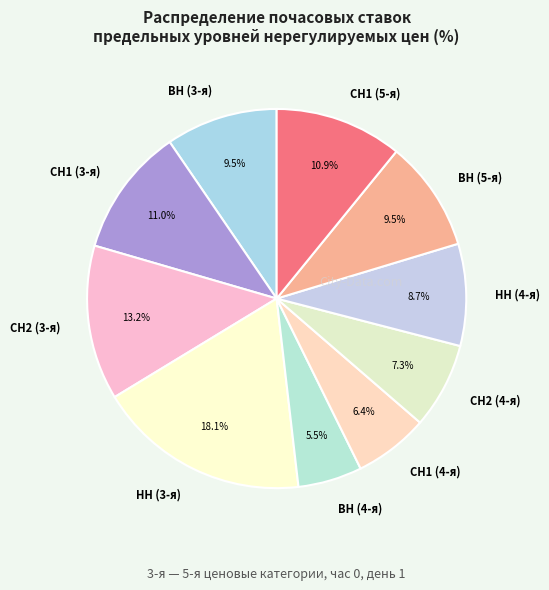

Is there a majority slice in this chart?

No